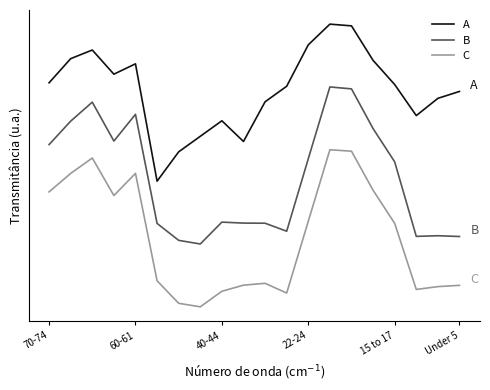

What is the value of the B point at the 8th from the left?

0.9